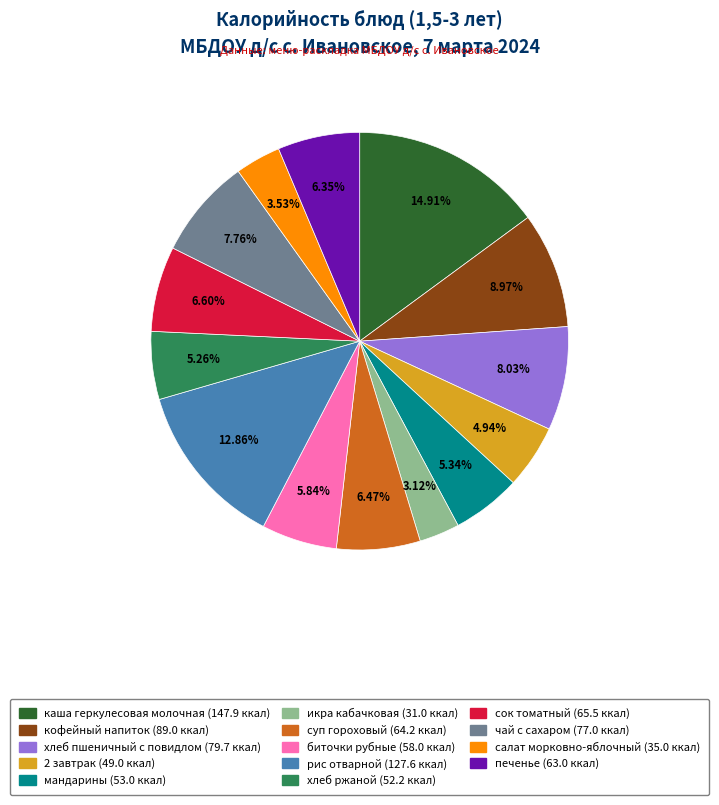

To the nearest percent, what is the difference between the largest and smallest slice percentages?

12%